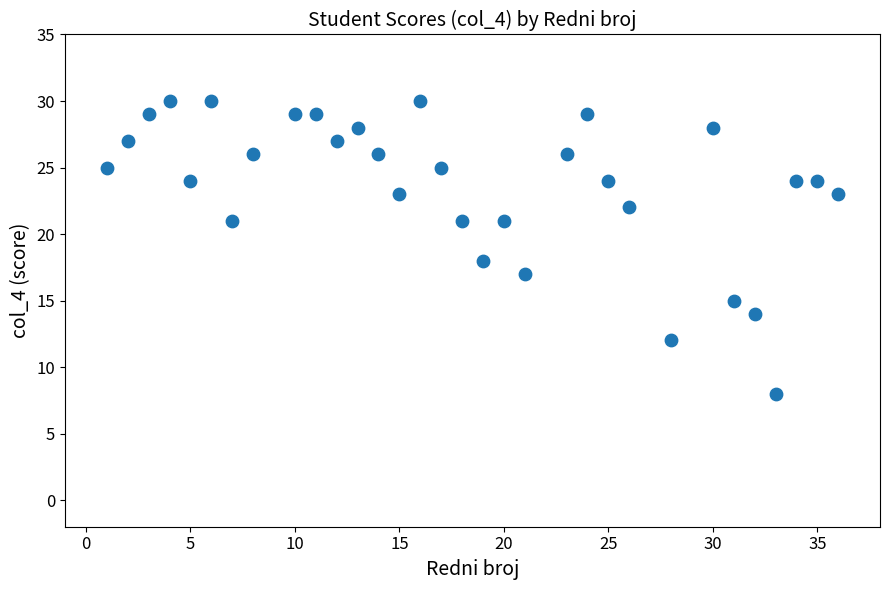

What Y value in the scatter plot is closest to 19?

18